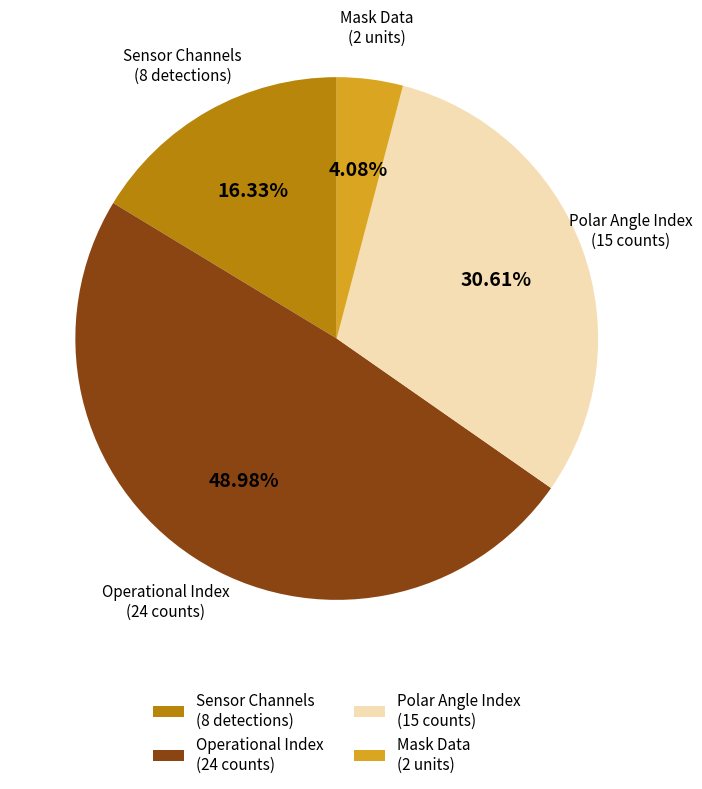

How many slices are in this pie chart?

4